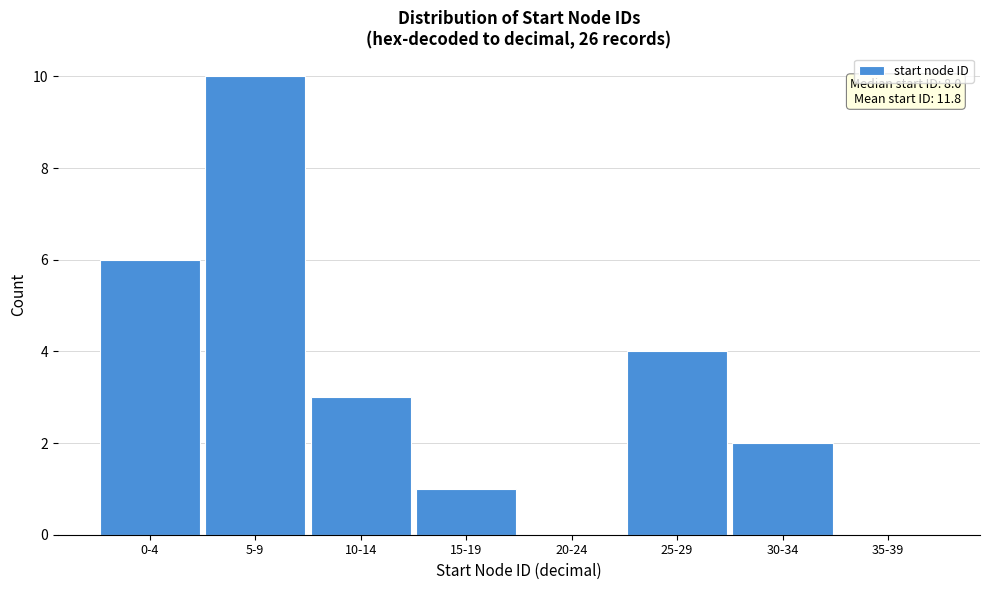

Reading right to left, extract all data points from this chart.

35-39=0	30-34=2	25-29=4	20-24=0	15-19=1	10-14=3	5-9=10	0-4=6